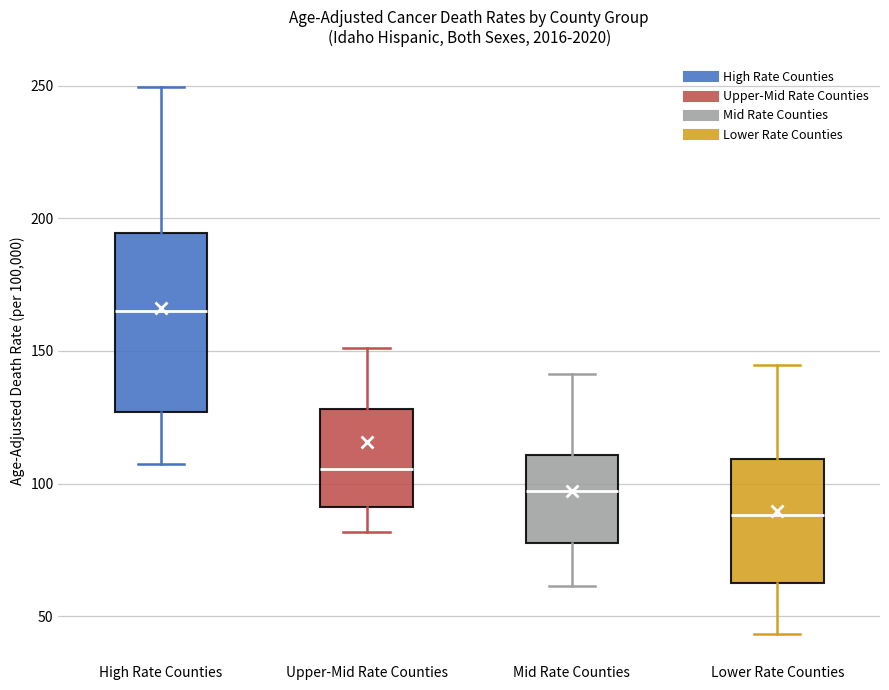

Reading left to right, read every box against the y-axis: the position of its median line, the range the box covers, and the ends of its whiskers. The values are not printed on the chart, so give them approximately, as read against the axis.

High Rate Counties: median 165, box 125 to 195, whiskers 105 to 250
Upper-Mid Rate Counties: median 105, box 90 to 130, whiskers 80 to 150
Mid Rate Counties: median 95, box 75 to 110, whiskers 60 to 140
Lower Rate Counties: median 90, box 65 to 110, whiskers 45 to 145